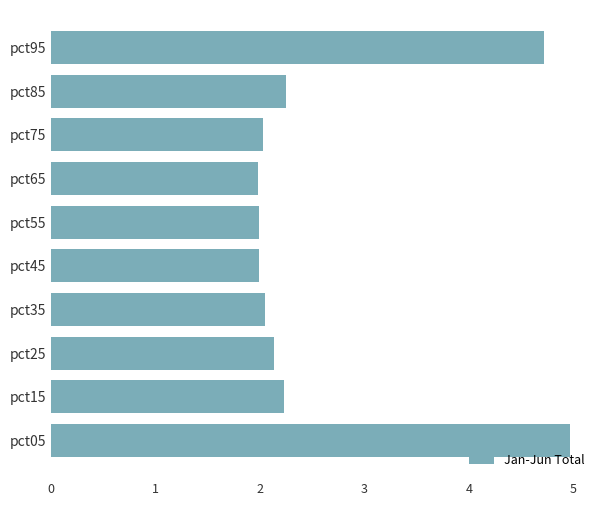

What is the minimum value shown in the chart?

2.0